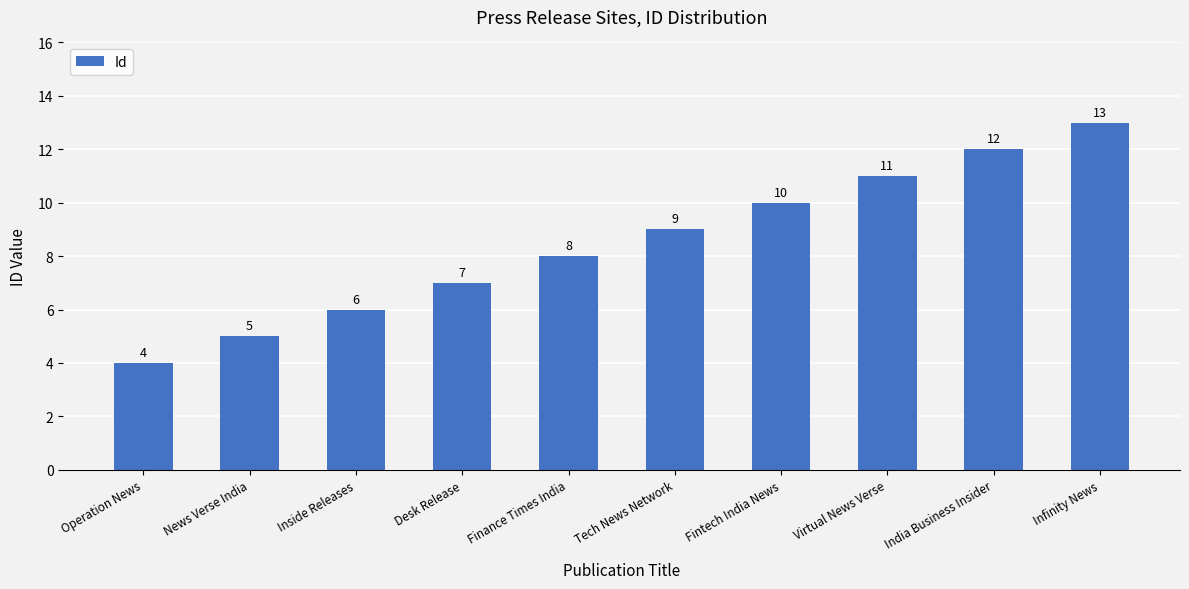

List the labels in order of value, smallest first.

Operation News, News Verse India, Inside Releases, Desk Release, Finance Times India, Tech News Network, Fintech India News, Virtual News Verse, India Business Insider, Infinity News